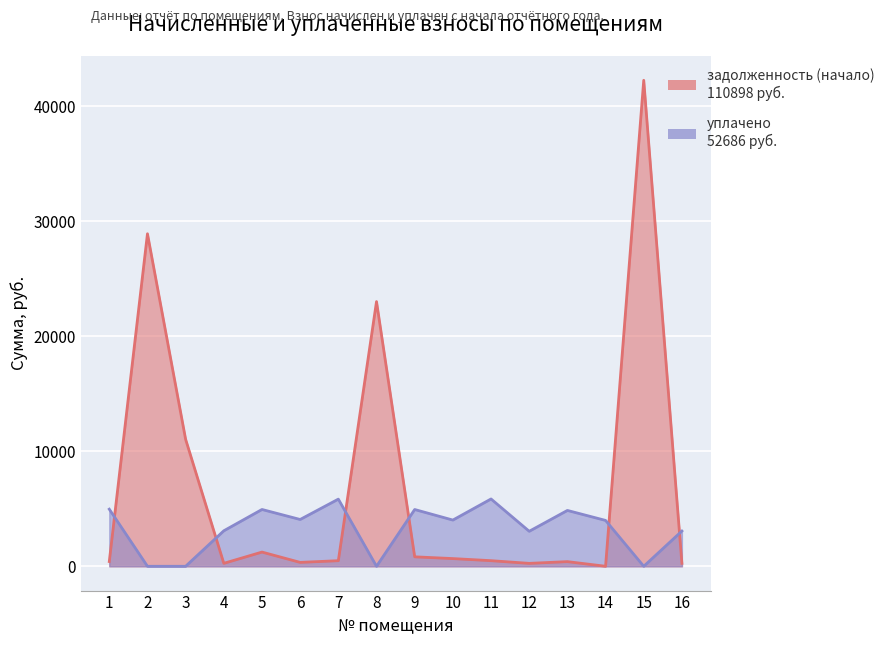

Rank the series by their maximum value, from lowest to highest.

уплачено, задолженность (начало)